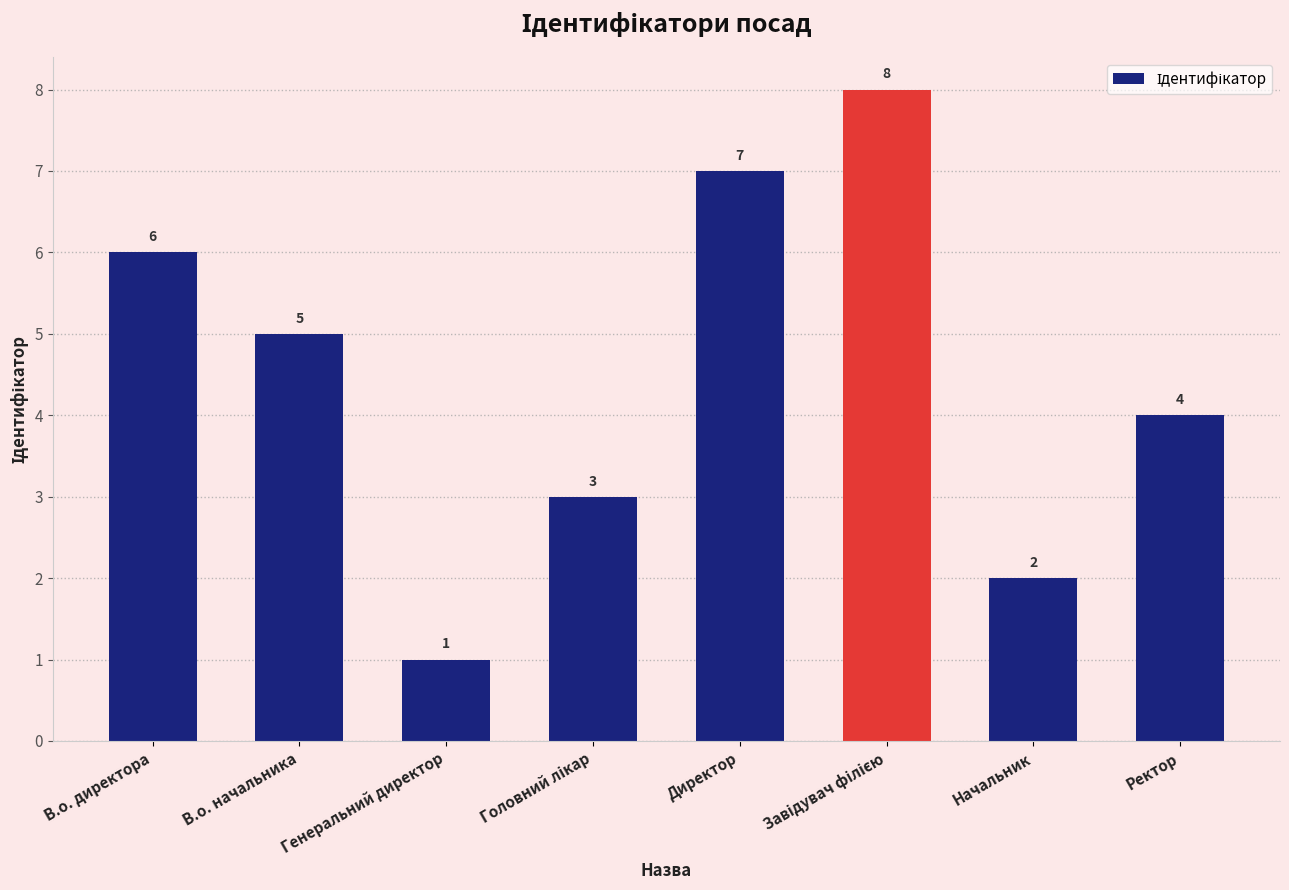

What is the approximate value at В.о. начальника?

5